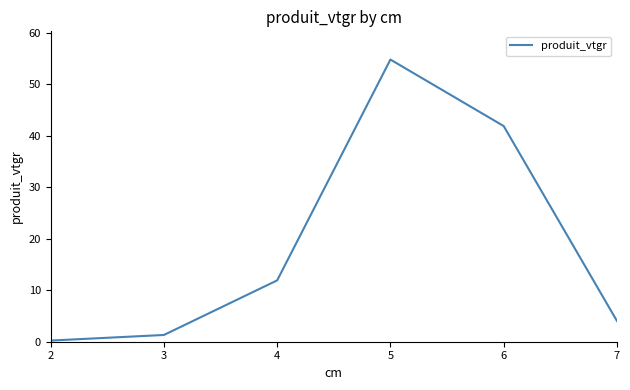

Is it true that the value at 7 is 1.1?

False